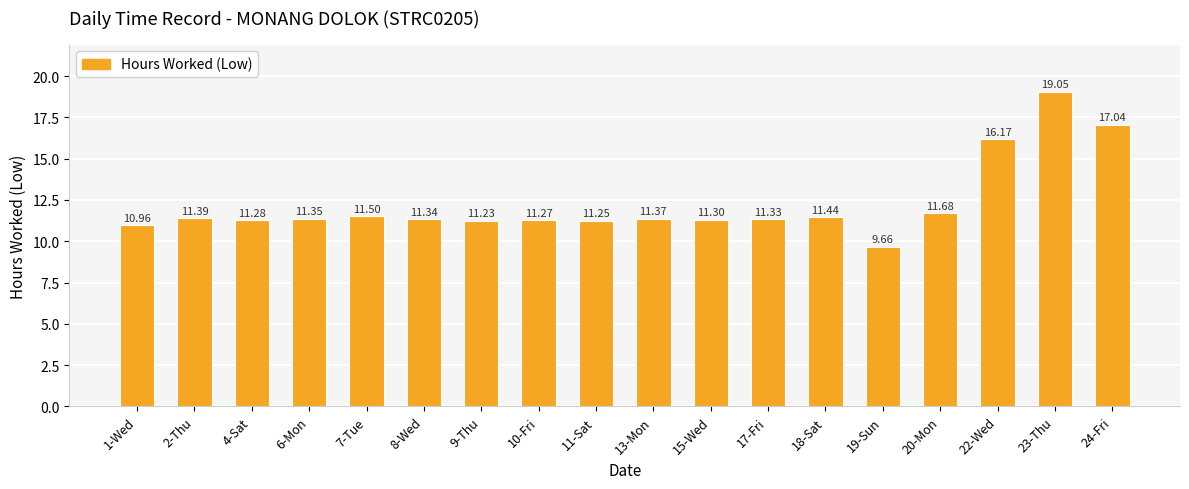

List the labels in order of value, smallest first.

19-Sun, 1-Wed, 9-Thu, 11-Sat, 10-Fri, 4-Sat, 15-Wed, 17-Fri, 8-Wed, 6-Mon, 13-Mon, 2-Thu, 18-Sat, 7-Tue, 20-Mon, 22-Wed, 24-Fri, 23-Thu